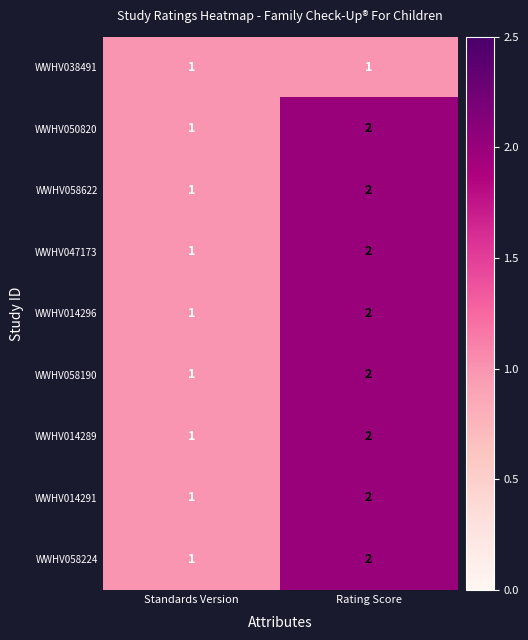

At which label is WWHV058622 closest to 1?

Standards Version